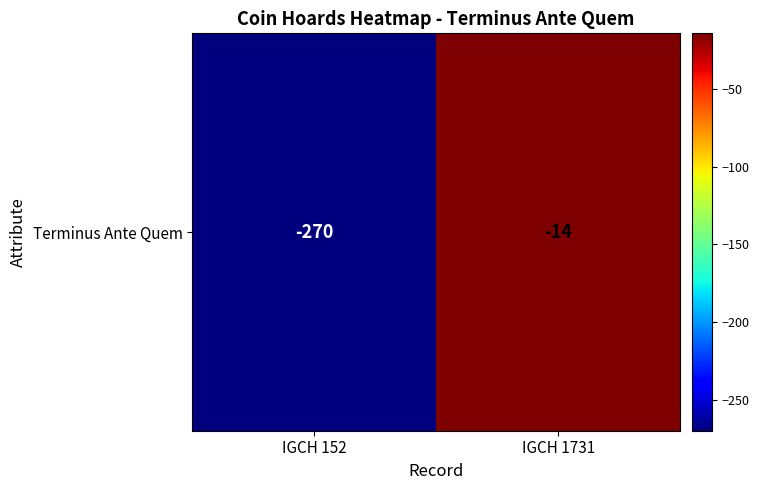

Reading right to left, transcribe all the data shown in this chart.

IGCH 1731=-14	IGCH 152=-270